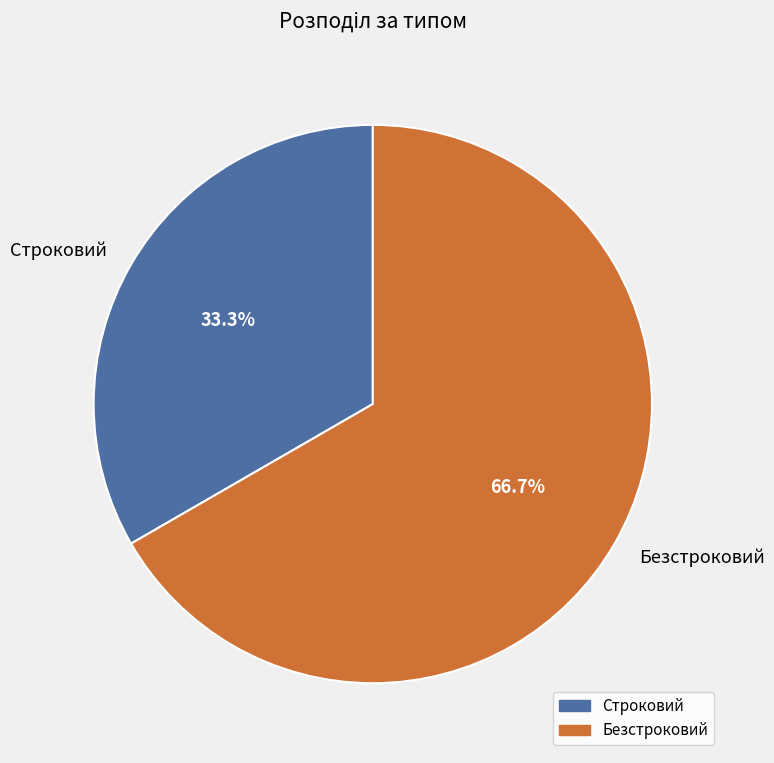

The Безстроковий slice represents 67% of the pie. True or false?

True